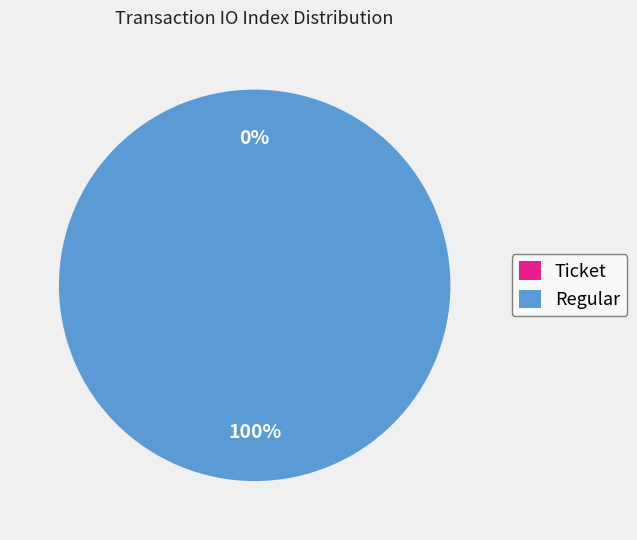

Which slice is the smallest?

Ticket